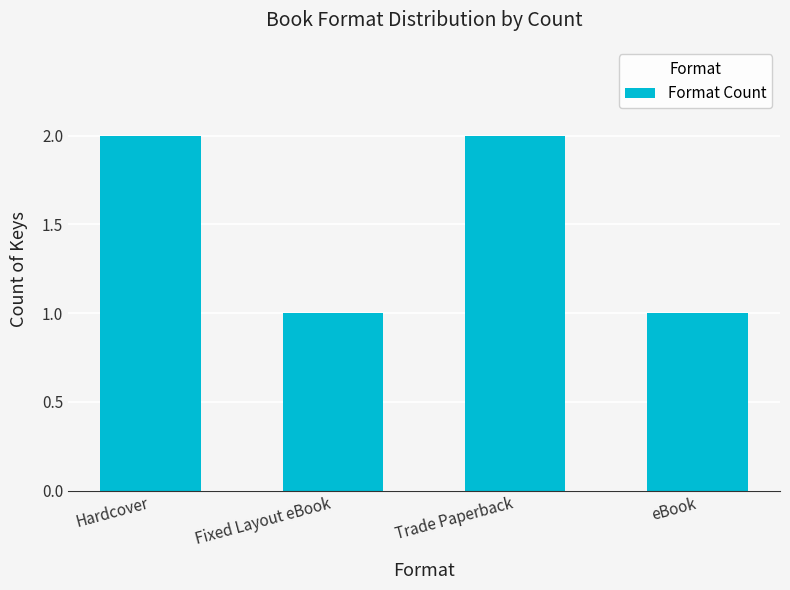

Reading left to right, list all the values displayed in this chart.

Hardcover=2	Fixed Layout eBook=1	Trade Paperback=2	eBook=1